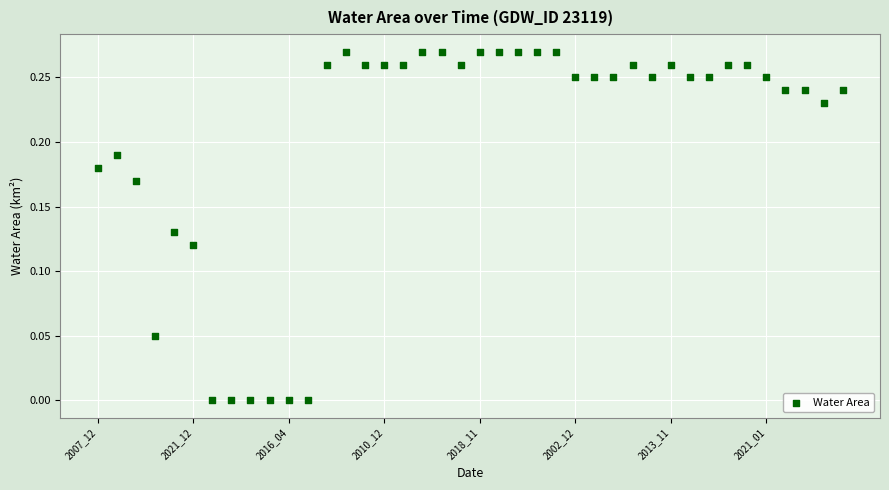

Count the number of points in this scatter plot.

40